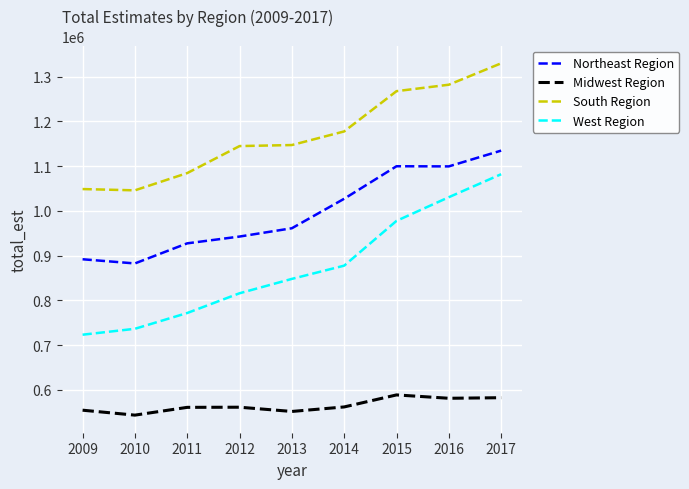

What is the sum of the Midwest Region values at 2013 and 2009?

1105662